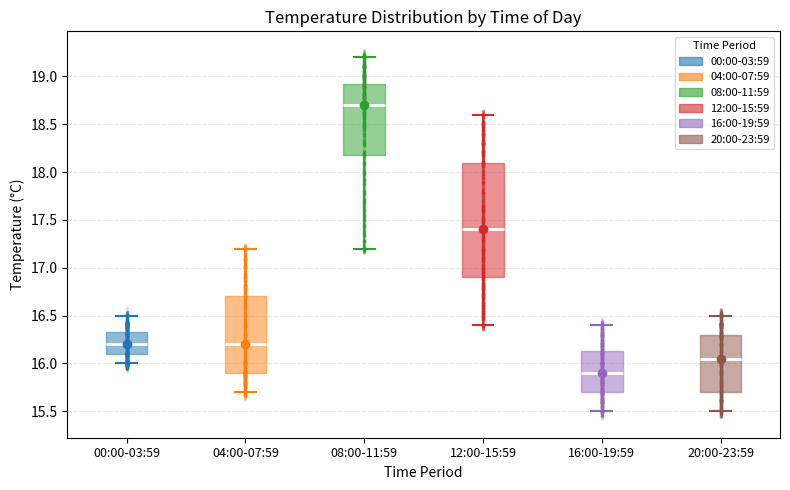

Which box has the lowest median line?

16:00-19:59